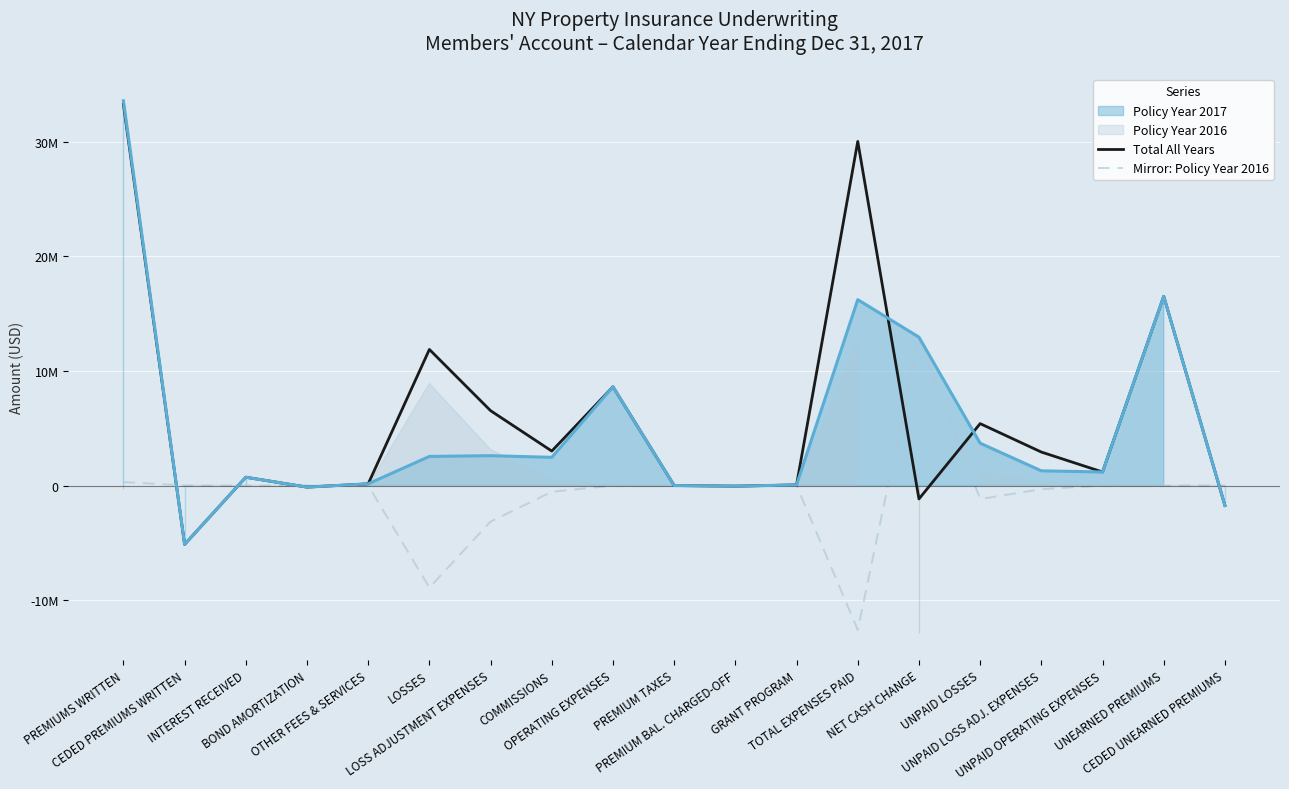

List the labels in order of Total All Years value, smallest first.

CEDED PREMIUMS WRITTEN, CEDED UNEARNED PREMIUMS, NET CASH CHANGE, BOND AMORTIZATION, PREMIUM BAL. CHARGED-OFF, PREMIUM TAXES, GRANT PROGRAM, OTHER FEES & SERVICES, INTEREST RECEIVED, UNPAID OPERATING EXPENSES, UNPAID LOSS ADJ. EXPENSES, COMMISSIONS, UNPAID LOSSES, LOSS ADJUSTMENT EXPENSES, OPERATING EXPENSES, LOSSES, UNEARNED PREMIUMS, TOTAL EXPENSES PAID, PREMIUMS WRITTEN